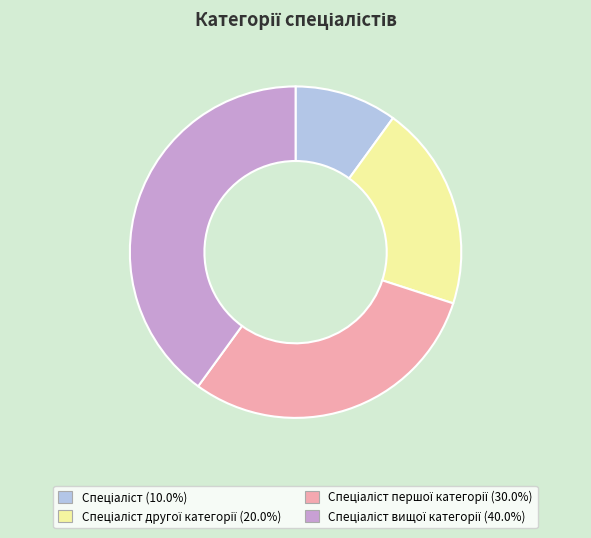

Is there any slice that represents more than half of the pie?

No